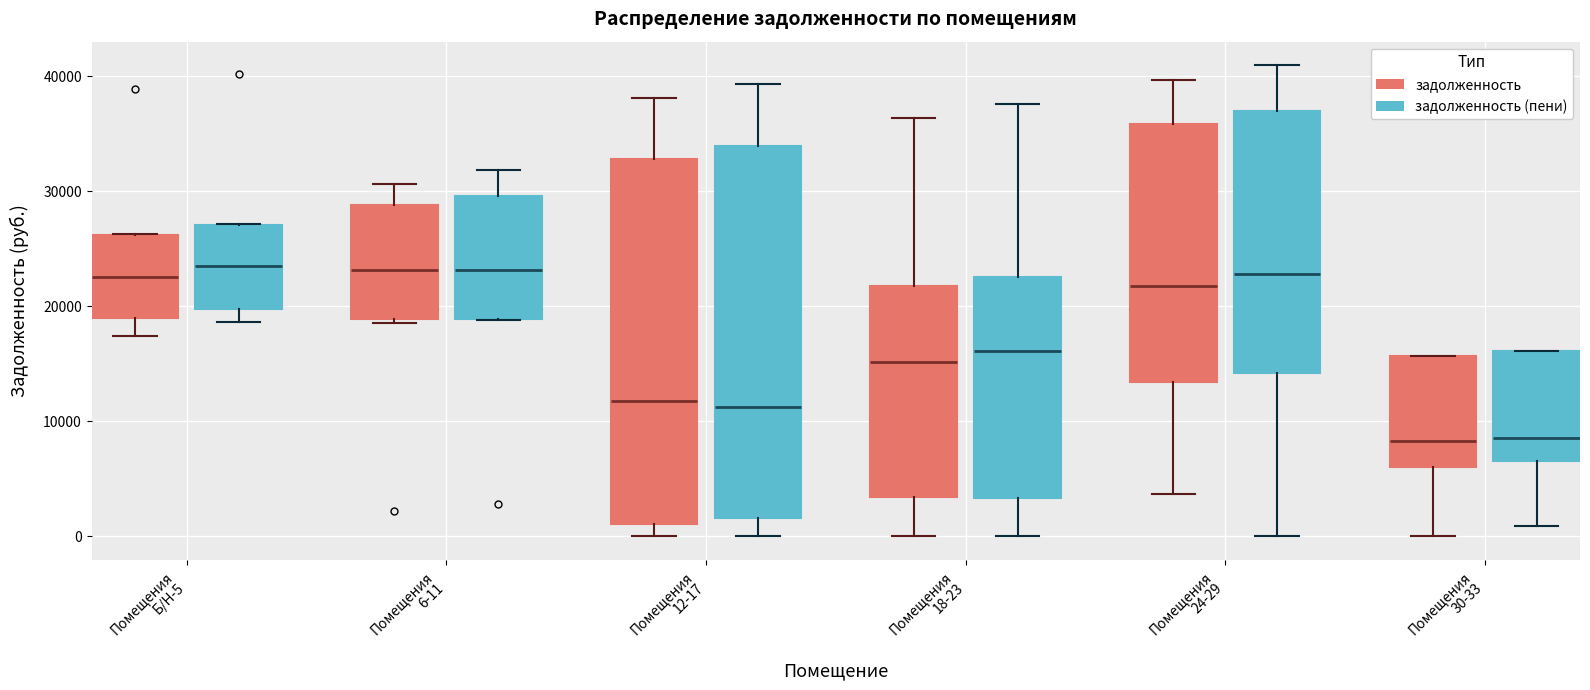

Reading left to right, transcribe this box plot: for each box, give where its median line is, the range the box spans, and where its two whiskers end, as read against the y-axis. The values are not printed on the chart, so give them approximately, as read against the axis.

Помещения Б/Н-5 (задолженность): median 23000, box 19000 to 26000, whiskers 17000 to 26000
Помещения Б/Н-5 (задолженность (пени)): median 24000, box 20000 to 27000, whiskers 19000 to 27000
Помещения 6-11 (задолженность): median 23000, box 19000 to 29000, whiskers 19000 (just below the box's lower edge) to 31000
Помещения 6-11 (задолженность (пени)): median 23000, box 19000 to 30000, whiskers 19000 to 32000
Помещения 12-17 (задолженность): median 12000, box 1000 to 33000, whiskers 0 to 38000
Помещения 12-17 (задолженность (пени)): median 11000, box 2000 to 34000, whiskers 0 to 39000
Помещения 18-23 (задолженность): median 15000, box 3000 to 22000, whiskers 0 to 36000
Помещения 18-23 (задолженность (пени)): median 16000, box 3000 to 23000, whiskers 0 to 38000
Помещения 24-29 (задолженность): median 22000, box 13000 to 36000, whiskers 4000 to 40000
Помещения 24-29 (задолженность (пени)): median 23000, box 14000 to 37000, whiskers 0 to 41000
Помещения 30-33 (задолженность): median 8000, box 6000 to 16000, whiskers 0 to 16000
Помещения 30-33 (задолженность (пени)): median 9000, box 7000 to 16000, whiskers 1000 to 16000